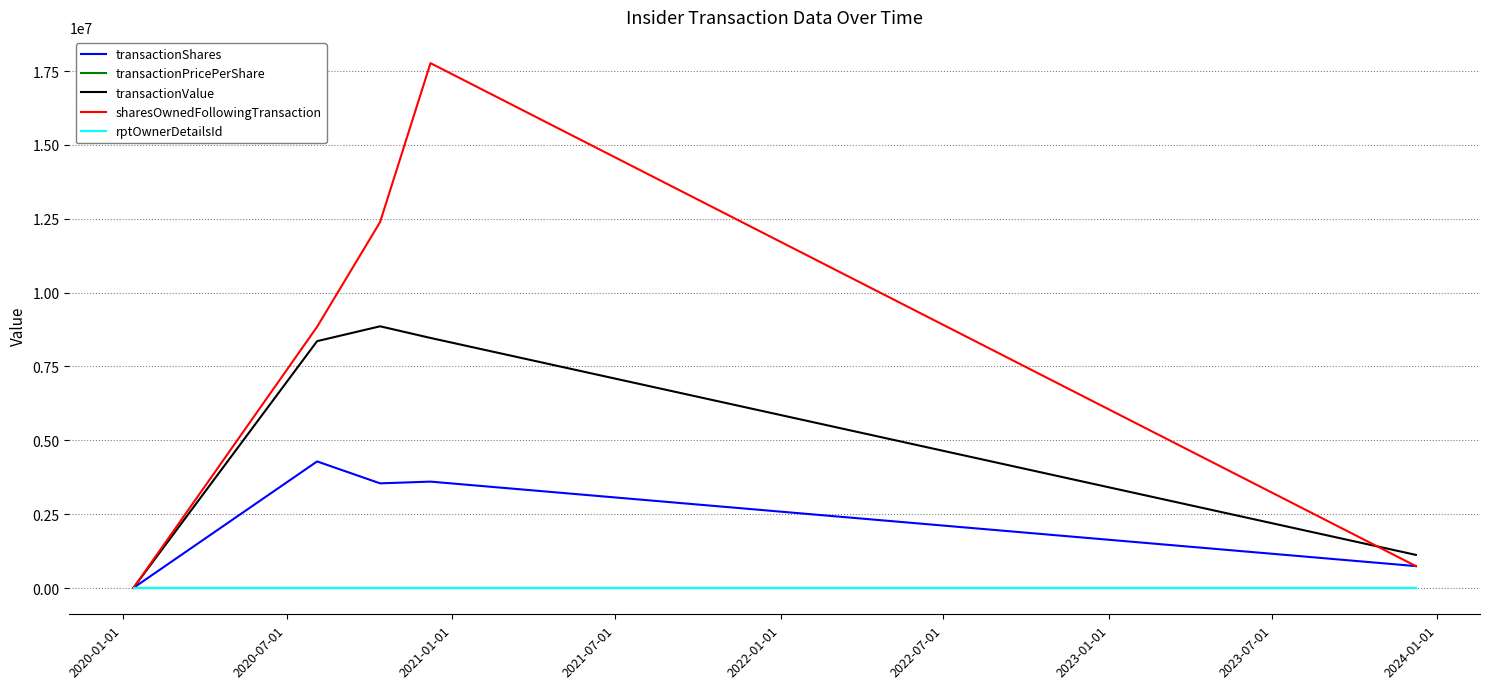

What is the minimum value shown in the chart?

1.3